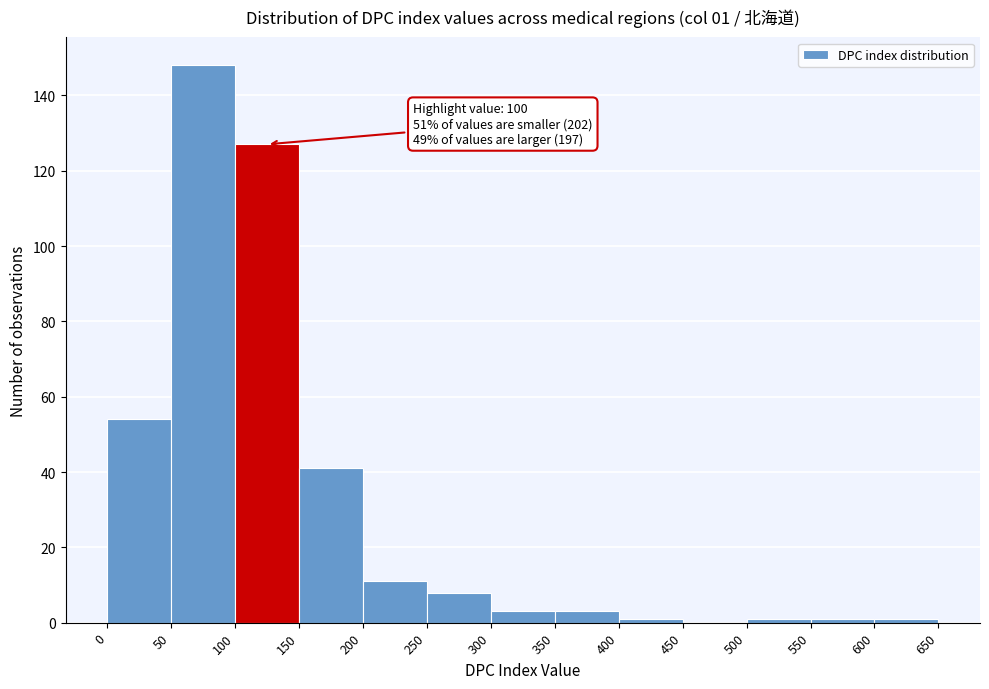

Over which range of the x-axis is the bar tallest?

50 to 100